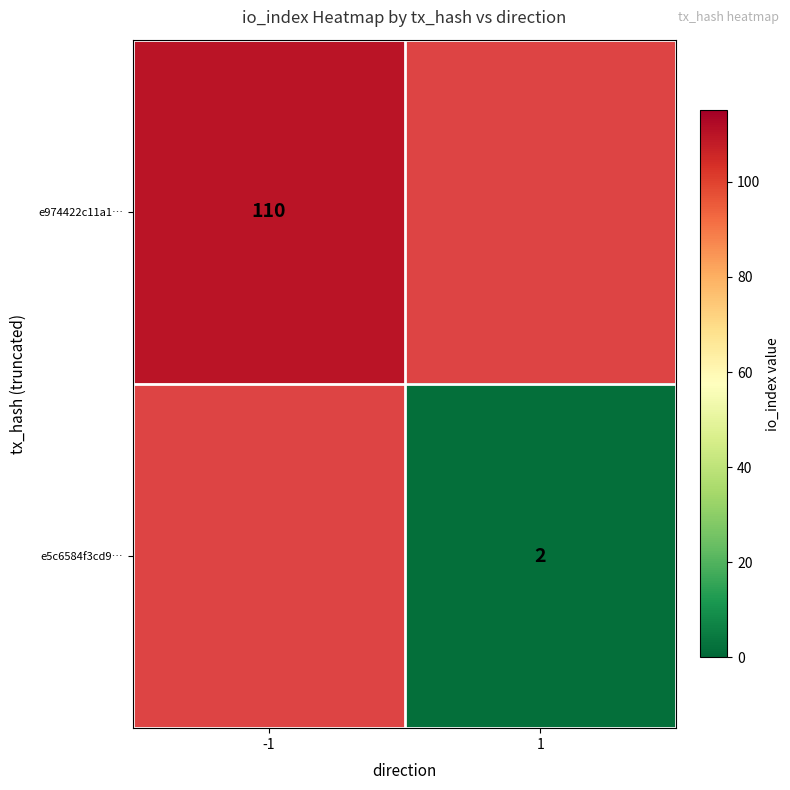

True or false: e974422c11a1… has a value of 38.9 at -1.

False